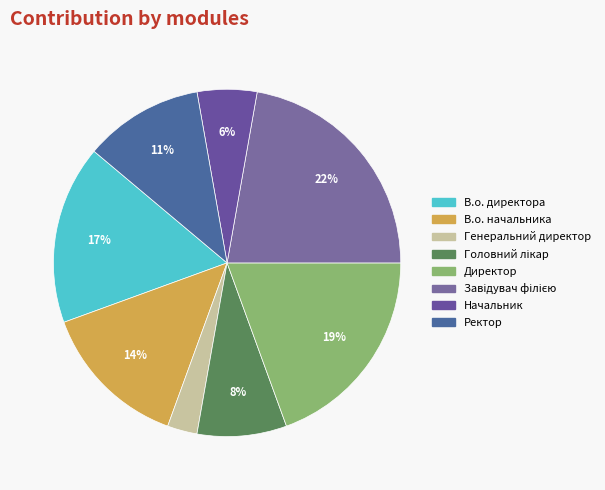

Which category has the biggest portion of the pie?

Завідувач філією